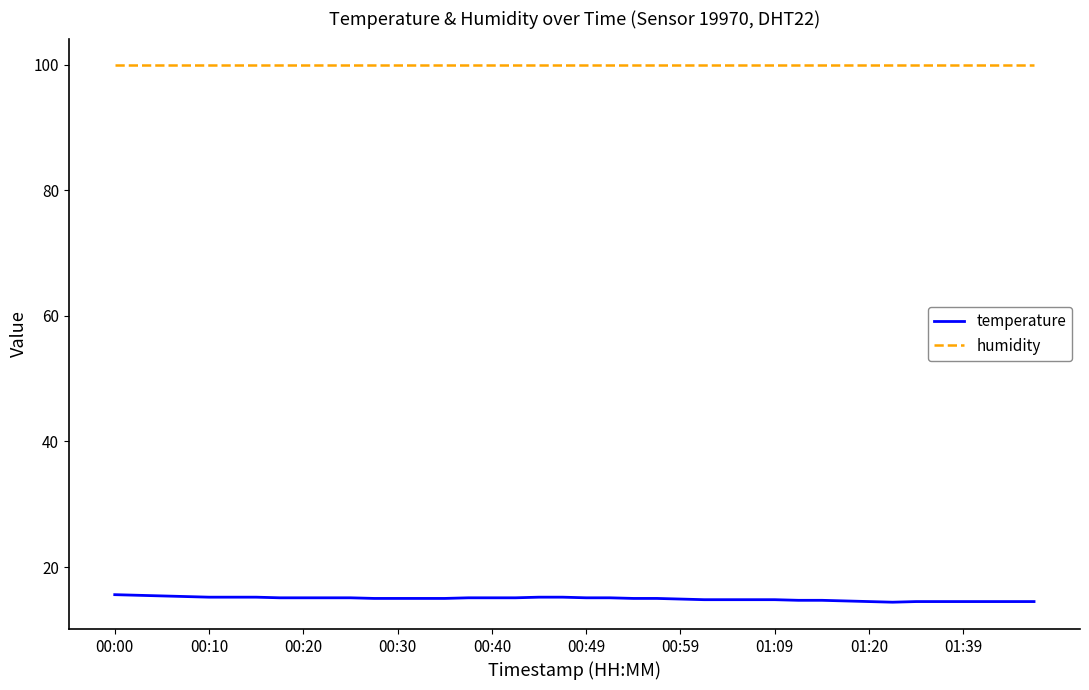

True or false: humidity and temperature intersect in this chart.

False